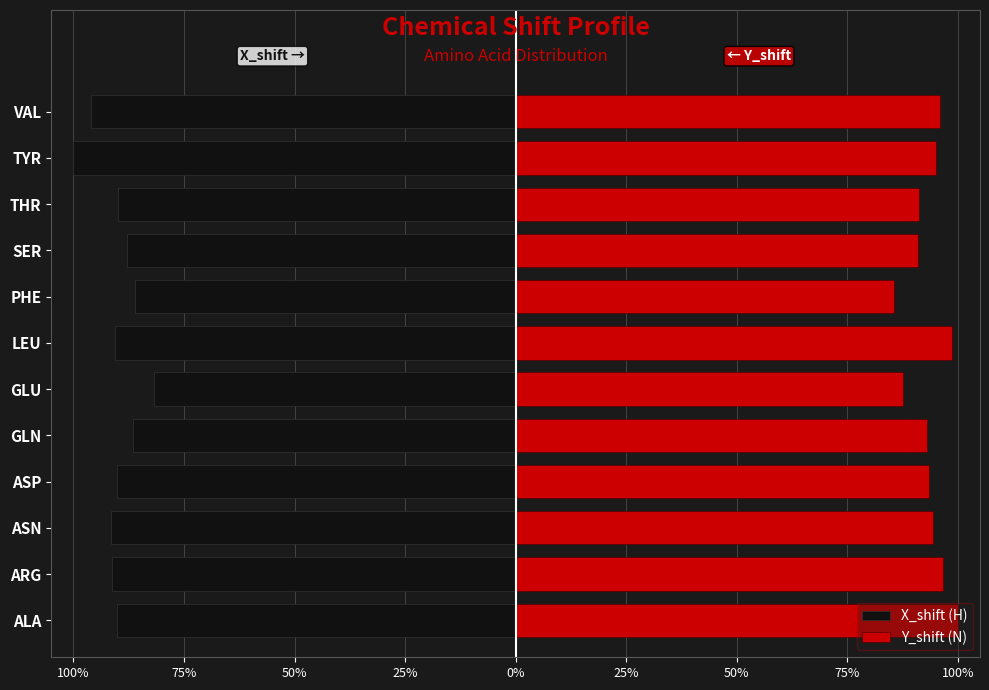

The value of Y_shift (N) at PHE is 0.9. True or false?

True